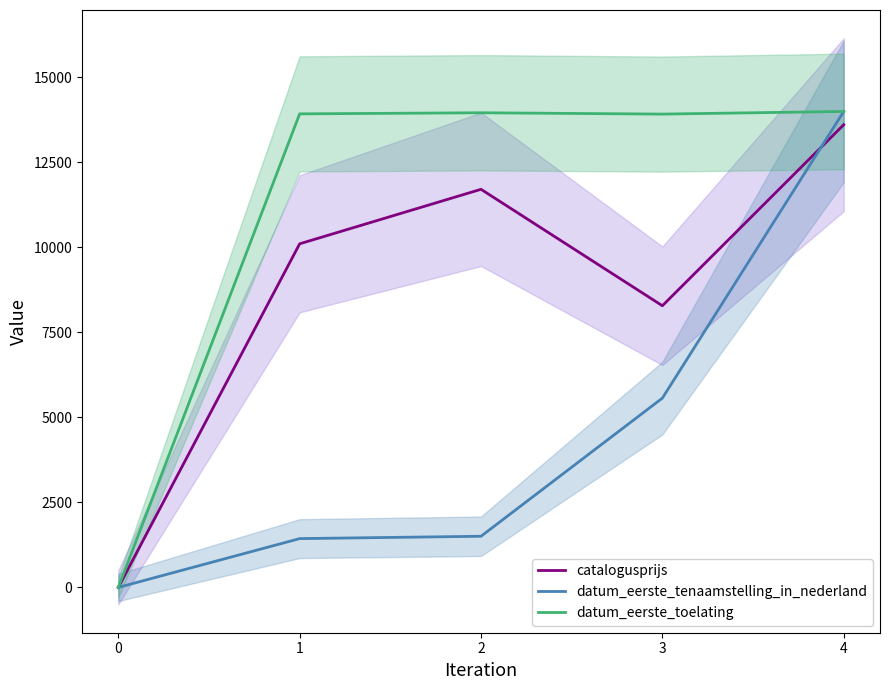

Where does the catalogusprijs series first go above 10107?

2